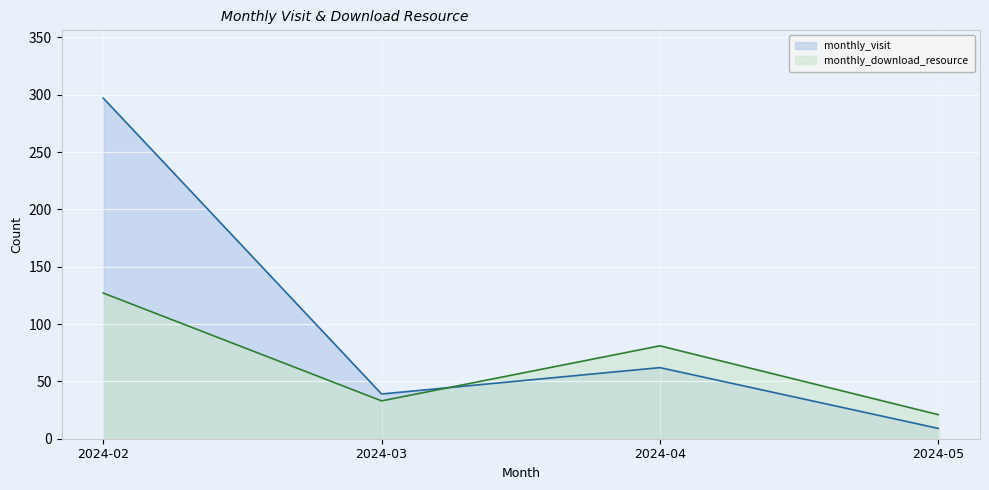

Reading right to left, list all the values displayed in this chart.

monthly_visit: 9	62	39	297
monthly_download_resource: 21	81	33	127